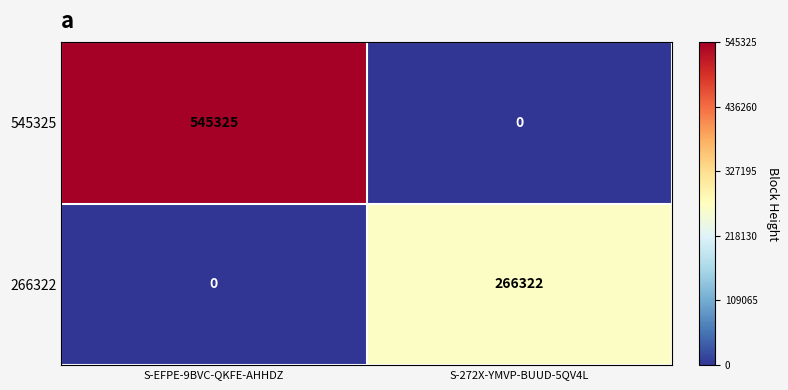

At which category is the sum across all series the highest?

S-EFPE-9BVC-QKFE-AHHDZ